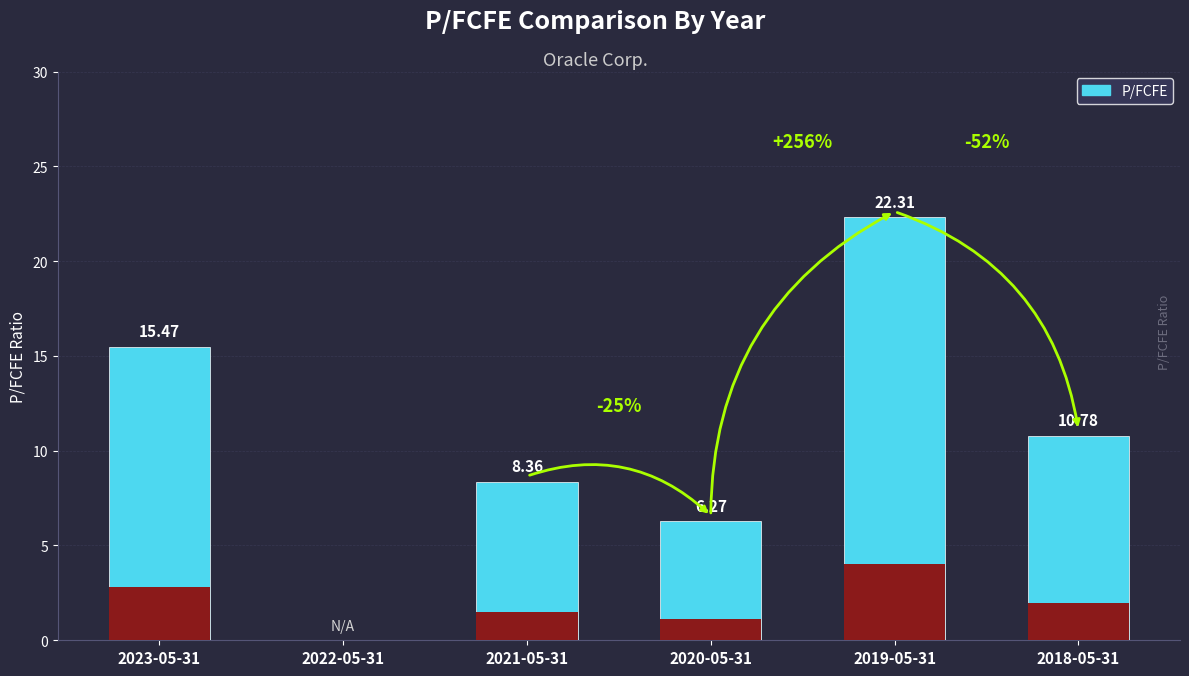

Reading left to right, what are all the values shown in this chart?

2023-05-31=15.5	2022-05-31=0.0	2021-05-31=8.4	2020-05-31=6.3	2019-05-31=22.3	2018-05-31=10.8